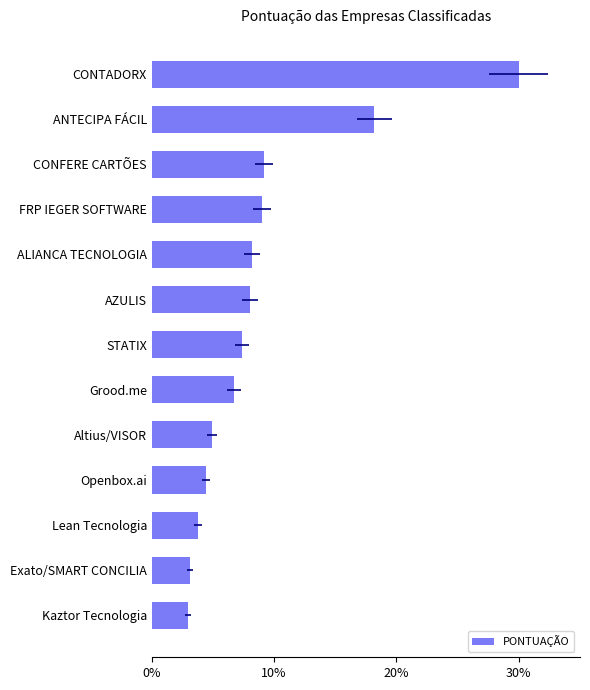

Does the chart contain any negative values?

No